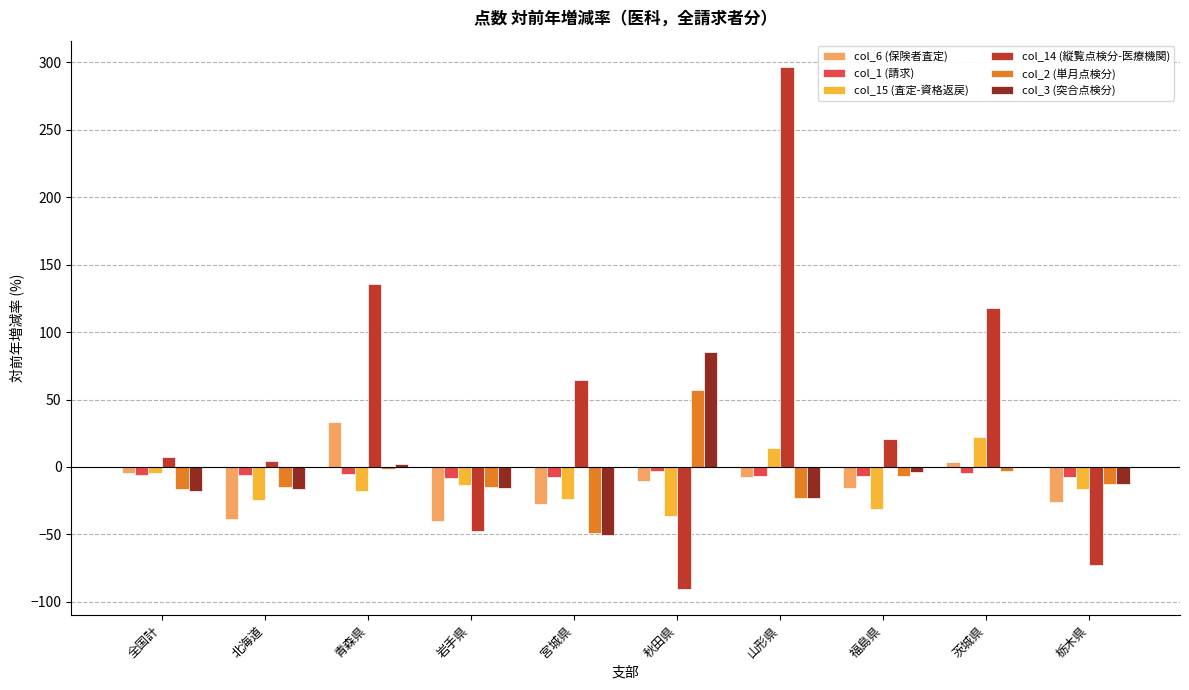

Are the bars grouped side by side (vs. stacked)?

Yes